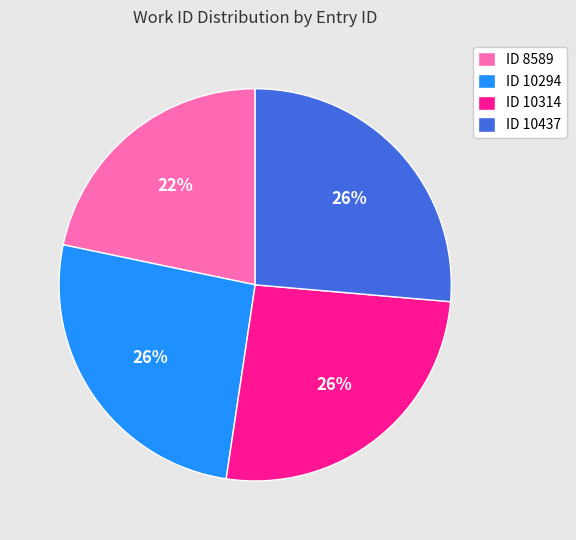

To the nearest percent, what portion does ID 10314 represent?

26%